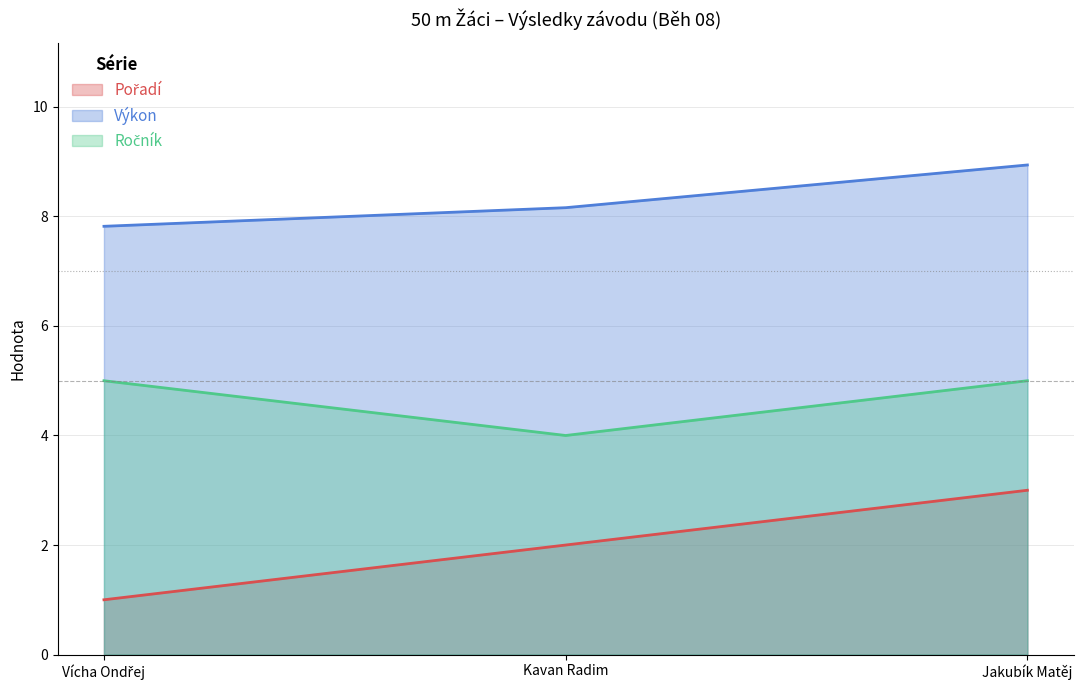

At which category is the sum across all series the highest?

Jakubík Matěj